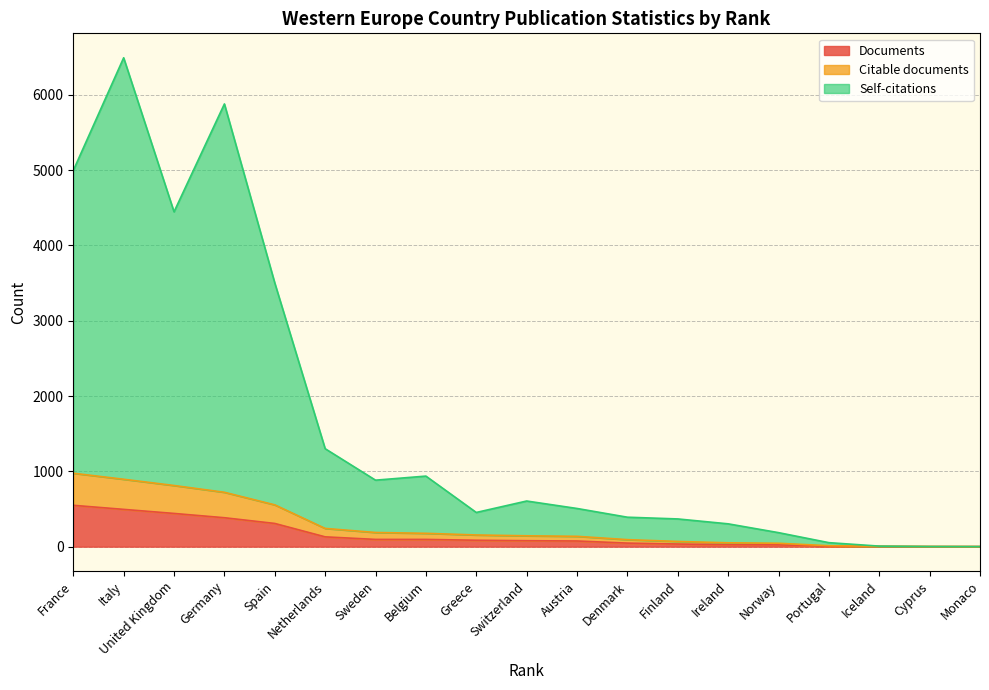

True or false: Citable documents has a value of 155 at Greece.

True